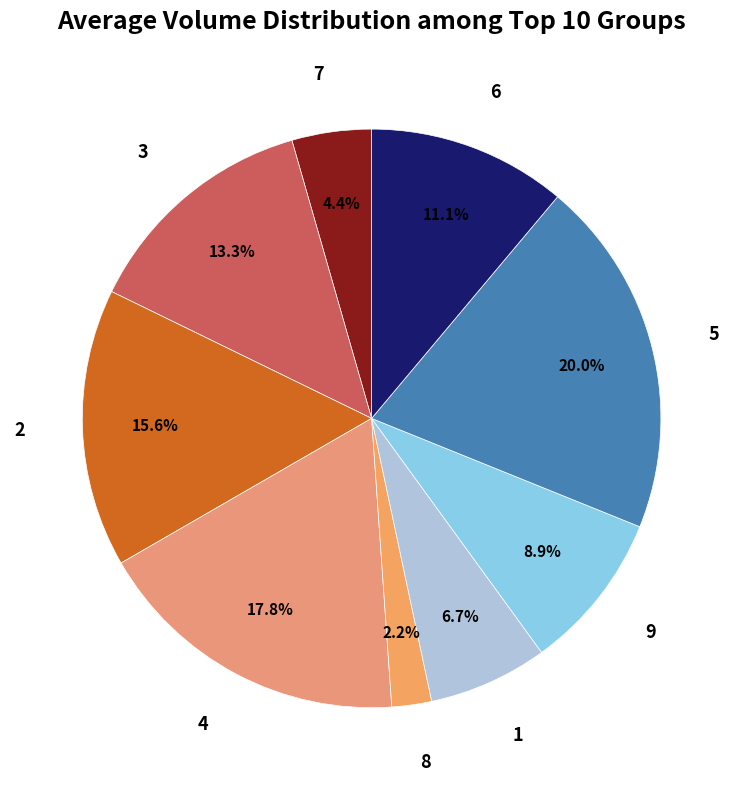

Count the number of slices in the pie.

9